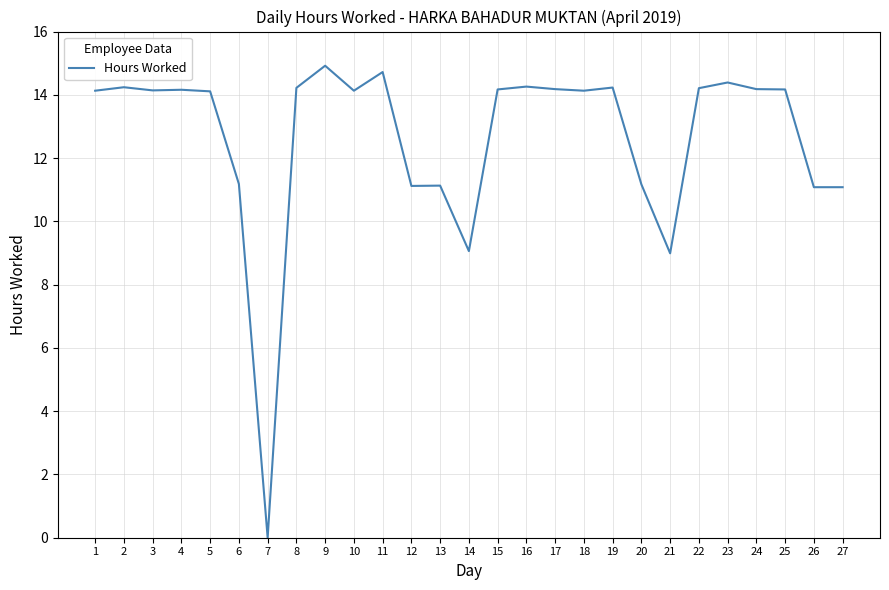

True or false: the data has more than 1 interior local peaks.

True